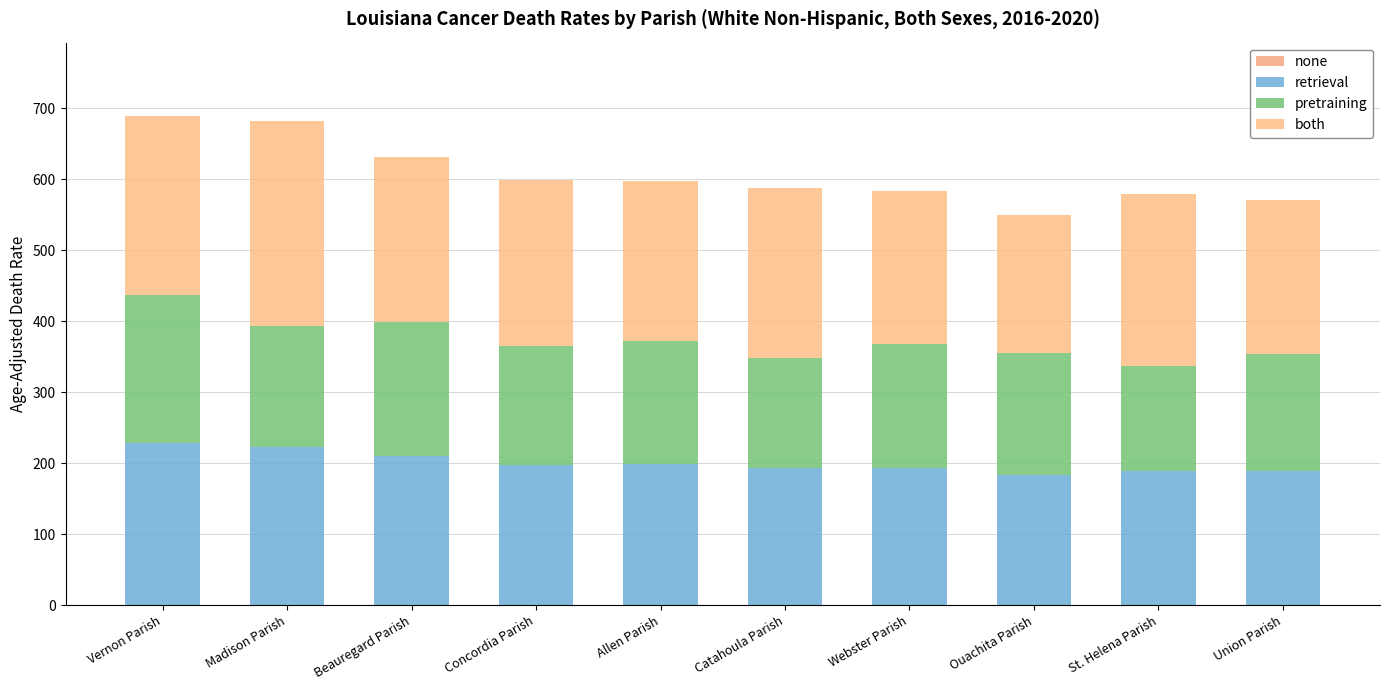

How many data points in retrieval are less than 198?

5